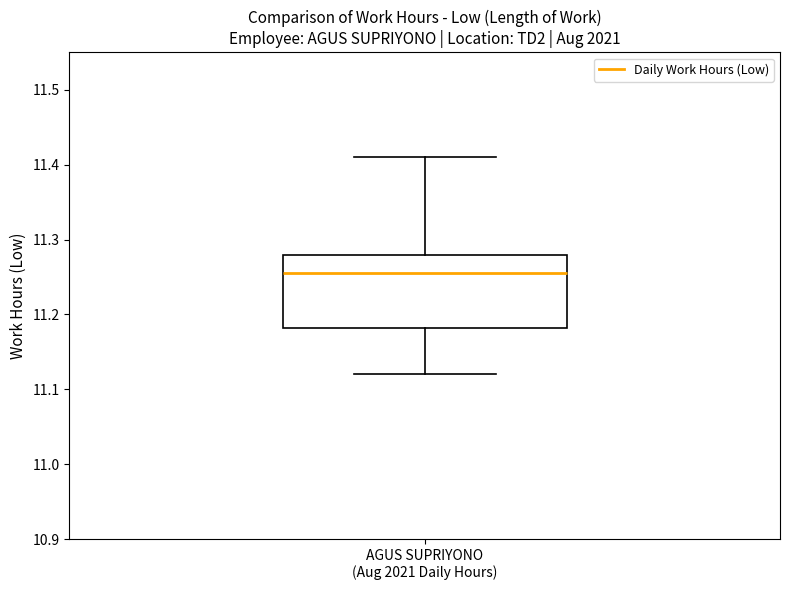

Where does the upper whisker of the box for AGUS SUPRIYONO (Aug 2021 Daily Hours) end on the y-axis? The values are not printed on the chart, so give them approximately, as read against the axis.

11.41